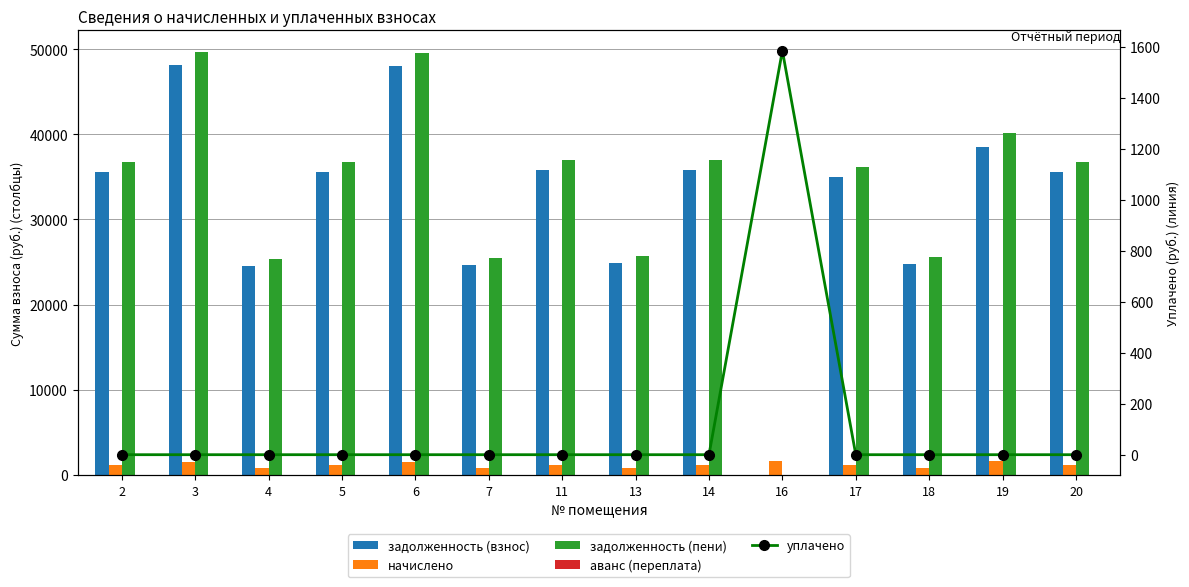

Reading left to right, transcribe all the data shown in this chart.

задолженность (взнос): 35590.6	48138.5	24582.5	35590.6	48024.4	24639.6	35761.7	24867.6	35818.6	0.0	34963.1	24810.7	38550.7	35590.6
начислено: 1160.6	1569.8	801.7	1160.6	1566.1	803.5	1166.2	811.0	1168.1	1582.9	1140.2	809.1	1592.2	1160.6
задолженность (пени): 36751.2	49708.3	25384.1	36751.2	49590.5	25443.1	36927.9	25678.6	36986.6	0.0	36103.3	25619.8	40142.9	36751.2
аванс (переплата): 0.0	0.0	0.0	0.0	0.0	0.0	0.0	0.0	0.0	1.9	0.0	0.0	0.0	0.0
уплачено: 0.0	0.0	0.0	0.0	0.0	0.0	0.0	0.0	0.0	1584.0	0.0	0.0	0.0	0.0